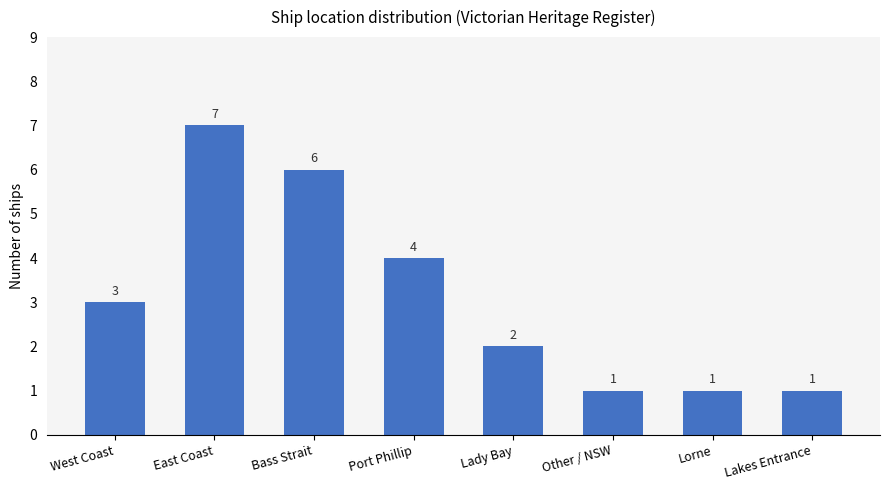

What position from the left is Lady Bay?

5